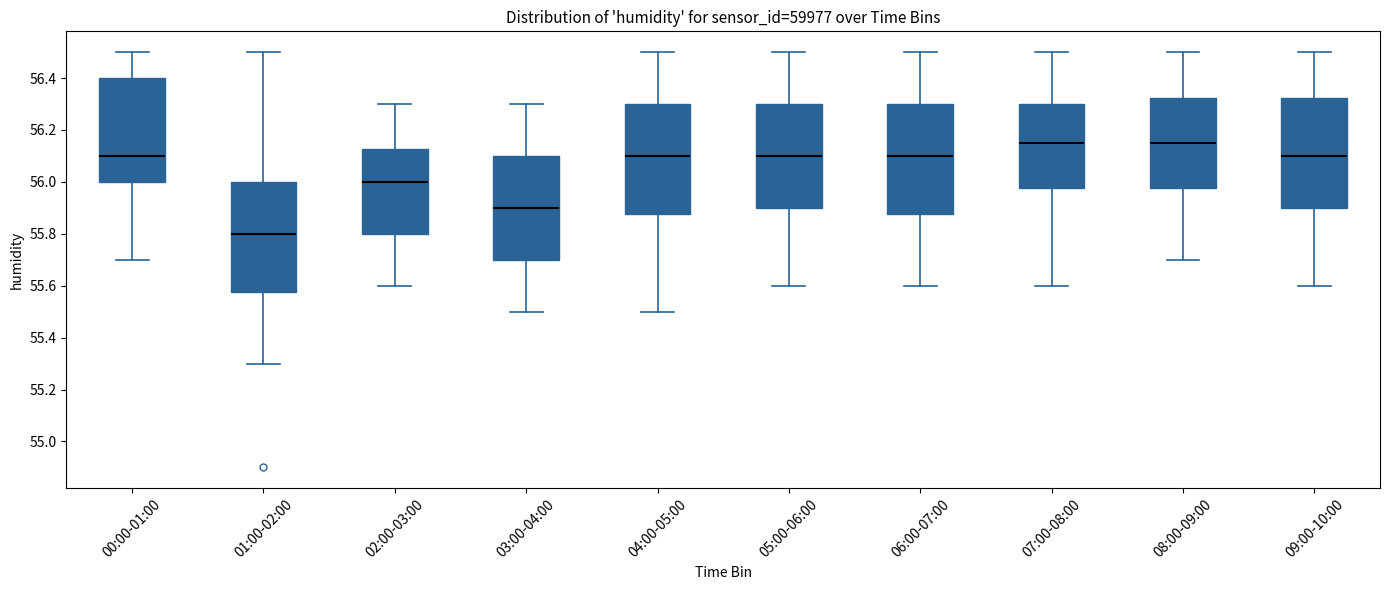

Reading left to right, transcribe this box plot: for each box, give where its median line is, the range the box spans, and where its two whiskers end, as read against the y-axis. The values are not printed on the chart, so give them approximately, as read against the axis.

00:00-01:00: median 56.10, box 56.00 to 56.40, whiskers 55.70 to 56.50
01:00-02:00: median 55.80, box 55.58 to 56.00, whiskers 55.30 to 56.50
02:00-03:00: median 56.00, box 55.80 to 56.12, whiskers 55.60 to 56.30
03:00-04:00: median 55.90, box 55.70 to 56.10, whiskers 55.50 to 56.30
04:00-05:00: median 56.10, box 55.88 to 56.30, whiskers 55.50 to 56.50
05:00-06:00: median 56.10, box 55.90 to 56.30, whiskers 55.60 to 56.50
06:00-07:00: median 56.10, box 55.88 to 56.30, whiskers 55.60 to 56.50
07:00-08:00: median 56.16, box 55.98 to 56.30, whiskers 55.60 to 56.50
08:00-09:00: median 56.16, box 55.98 to 56.32, whiskers 55.70 to 56.50
09:00-10:00: median 56.10, box 55.90 to 56.32, whiskers 55.60 to 56.50